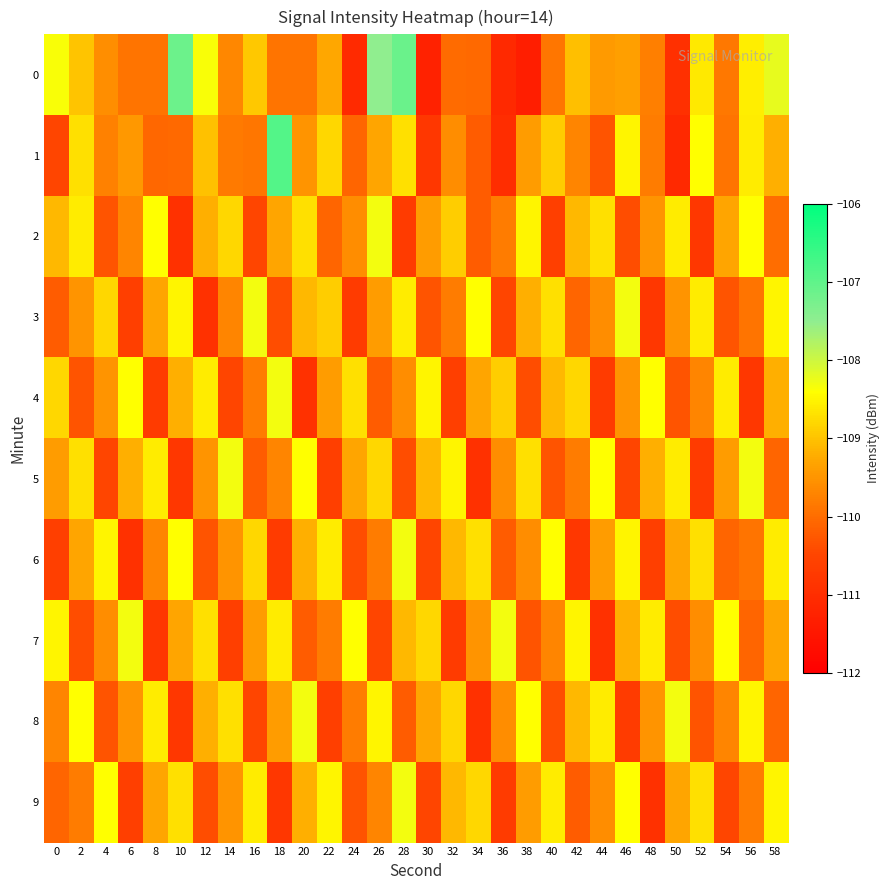

Which series changed the most between 40 and 56?

2